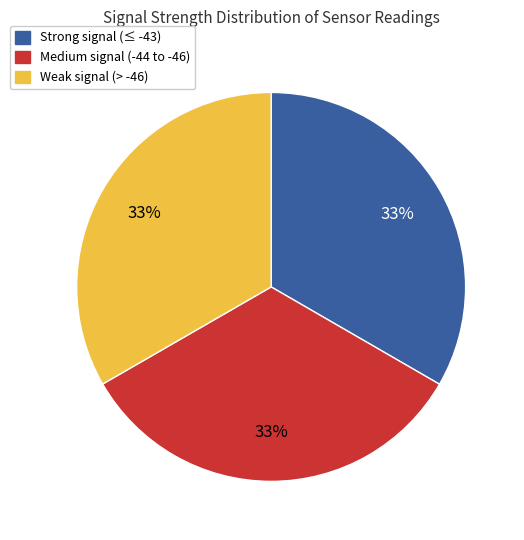

Is it true that Strong signal (≤ -43) is 33% of the pie?

True